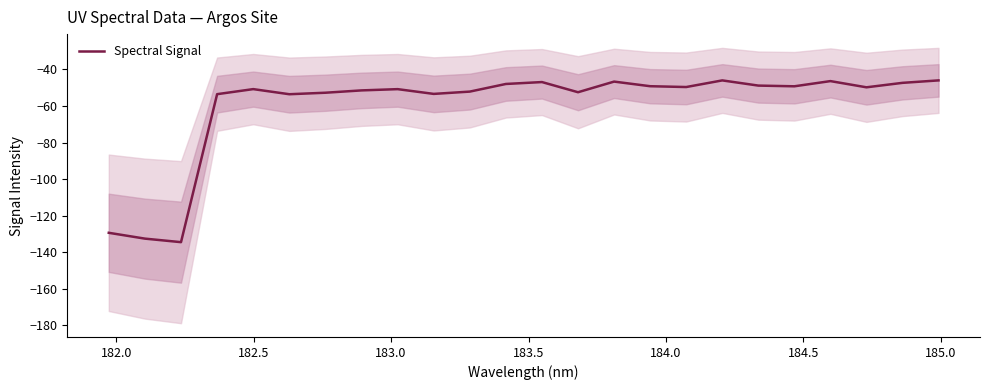

How many interior local peaks (higher than both neighbors) does the data have?

6